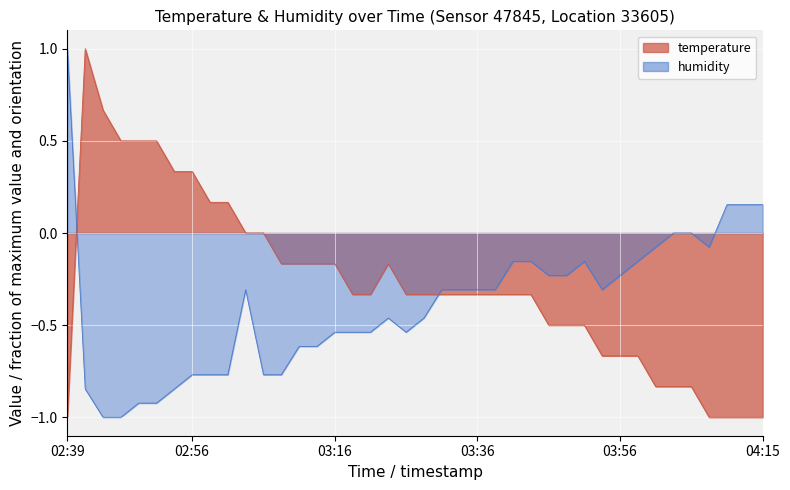

What are all the series names shown in the legend?

temperature, humidity